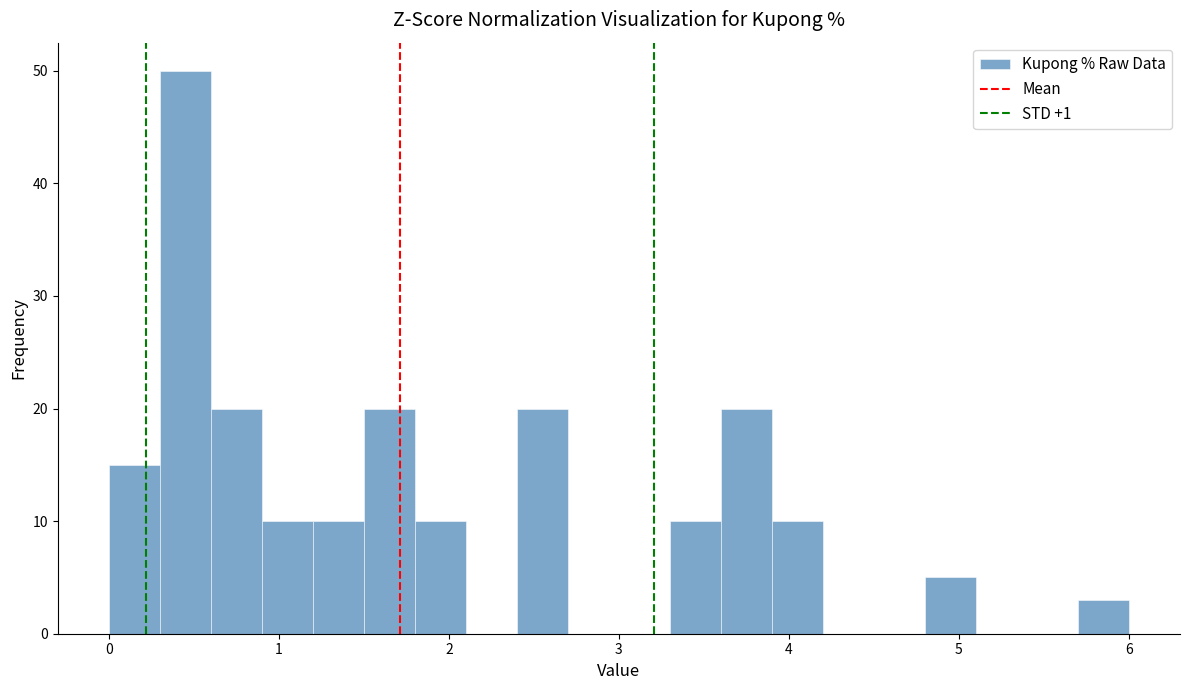

Around what value on the x-axis is the tallest bar? Give the approximate position of its centre, as read against the axis.

0.5